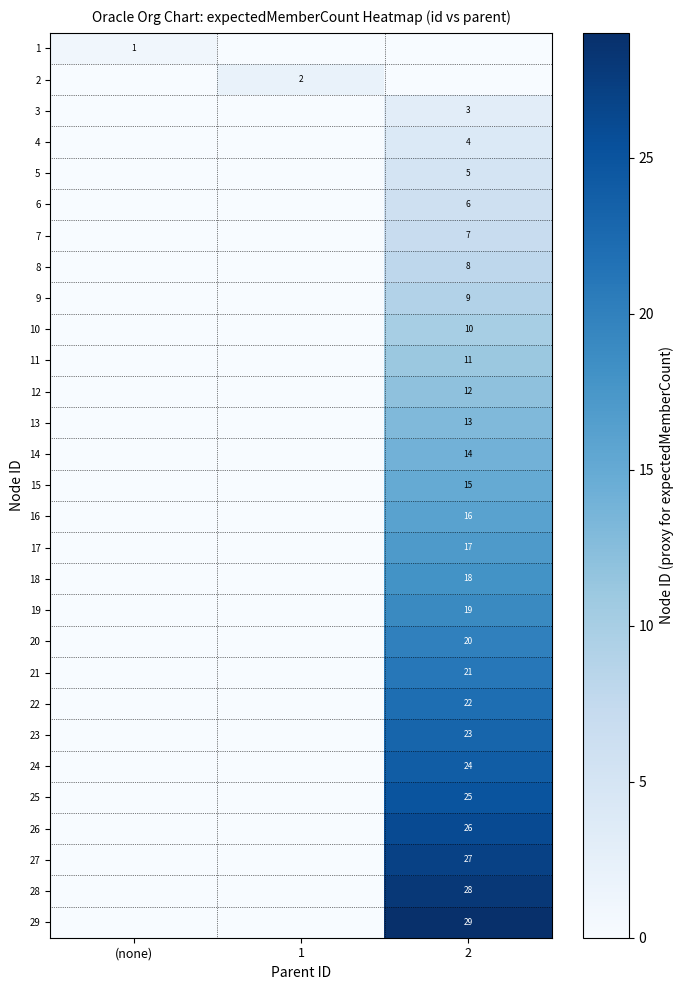

What is the difference between the highest and lowest values at 1?

2